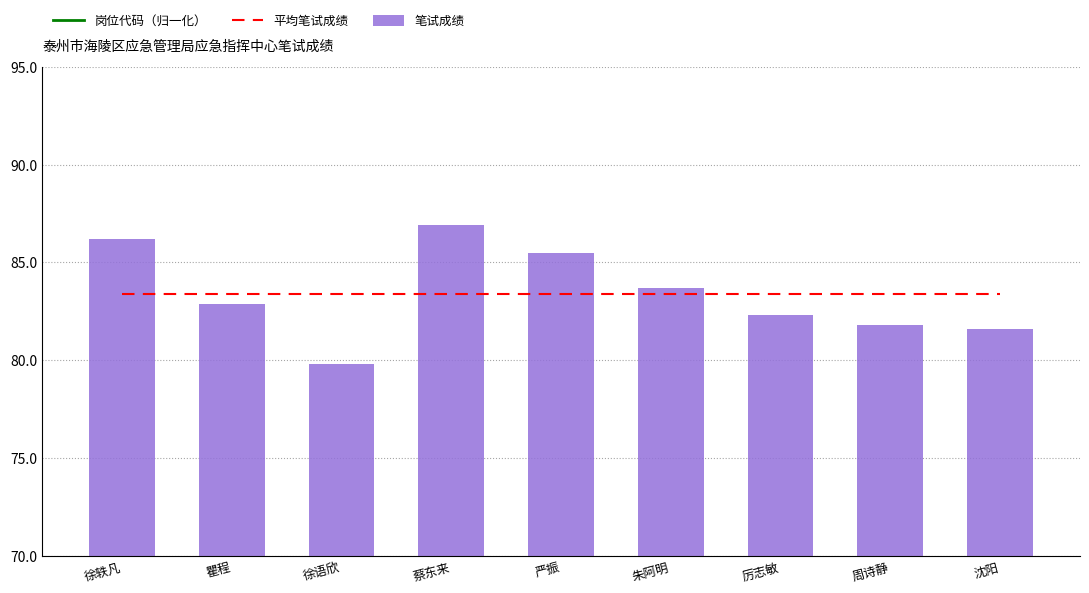

Which series has the largest total across all categories?

岗位代码（归一化）